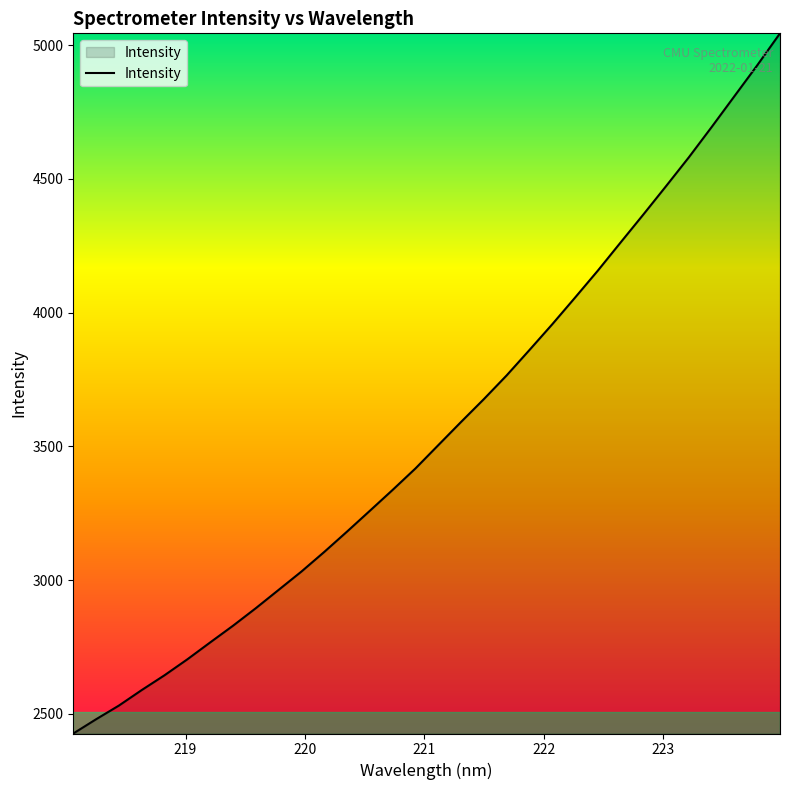

What is the difference between the maximum and minimum values?

2616.9